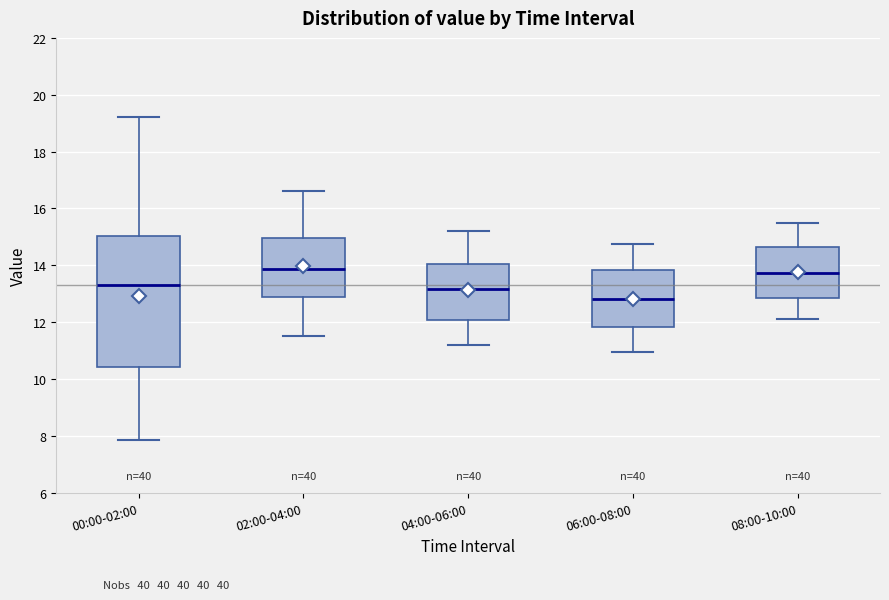

Reading left to right, read every box against the y-axis: the position of its median line, the range the box covers, and the ends of its whiskers. The values are not printed on the chart, so give them approximately, as read against the axis.

00:00-02:00: median 13.4, box 10.4 to 15.0, whiskers 7.8 to 19.2
02:00-04:00: median 13.8, box 12.8 to 15.0, whiskers 11.6 to 16.6
04:00-06:00: median 13.2, box 12.0 to 14.0, whiskers 11.2 to 15.2
06:00-08:00: median 12.8, box 11.8 to 13.8, whiskers 11.0 to 14.8
08:00-10:00: median 13.8, box 12.8 to 14.6, whiskers 12.2 to 15.6